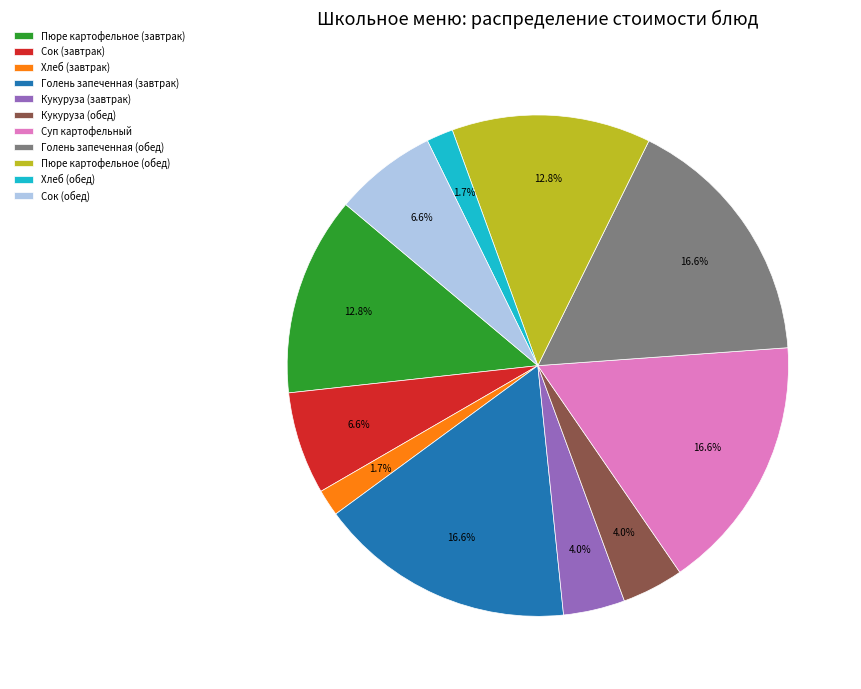

Is Хлеб (обед) the majority of the pie?

No